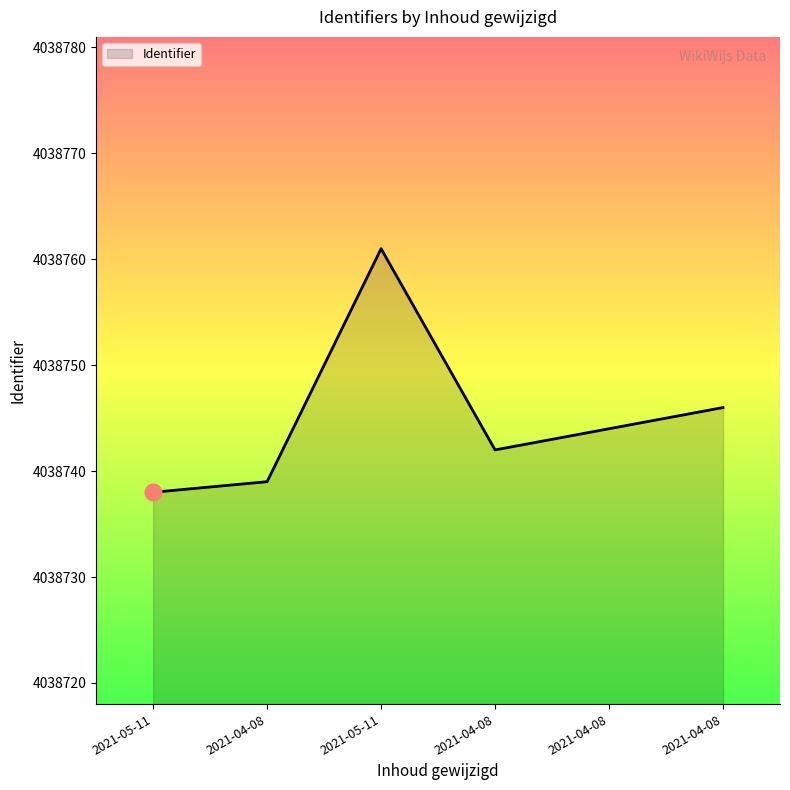

What is the difference between the maximum and minimum values?

23